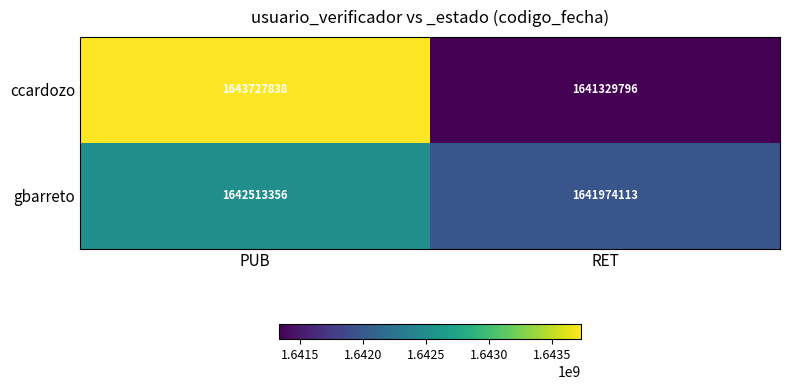

Rank the series by their average value, from highest to lowest.

ccardozo, gbarreto